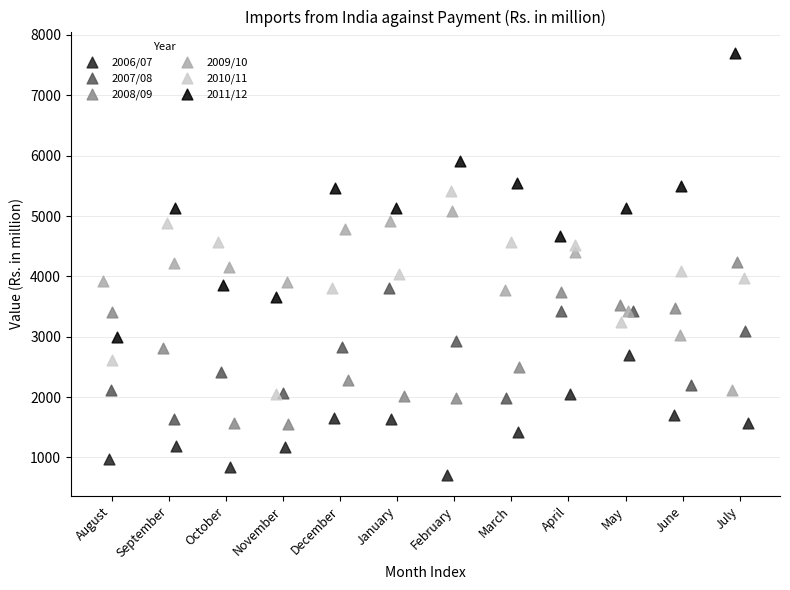

Which series reaches the minimum Y coordinate?

2006/07